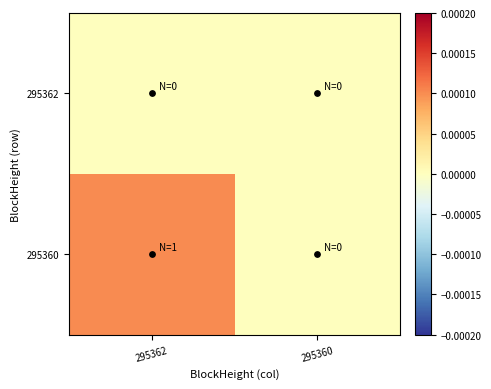

Between 295362 and 295360, which series saw the biggest shift?

295360